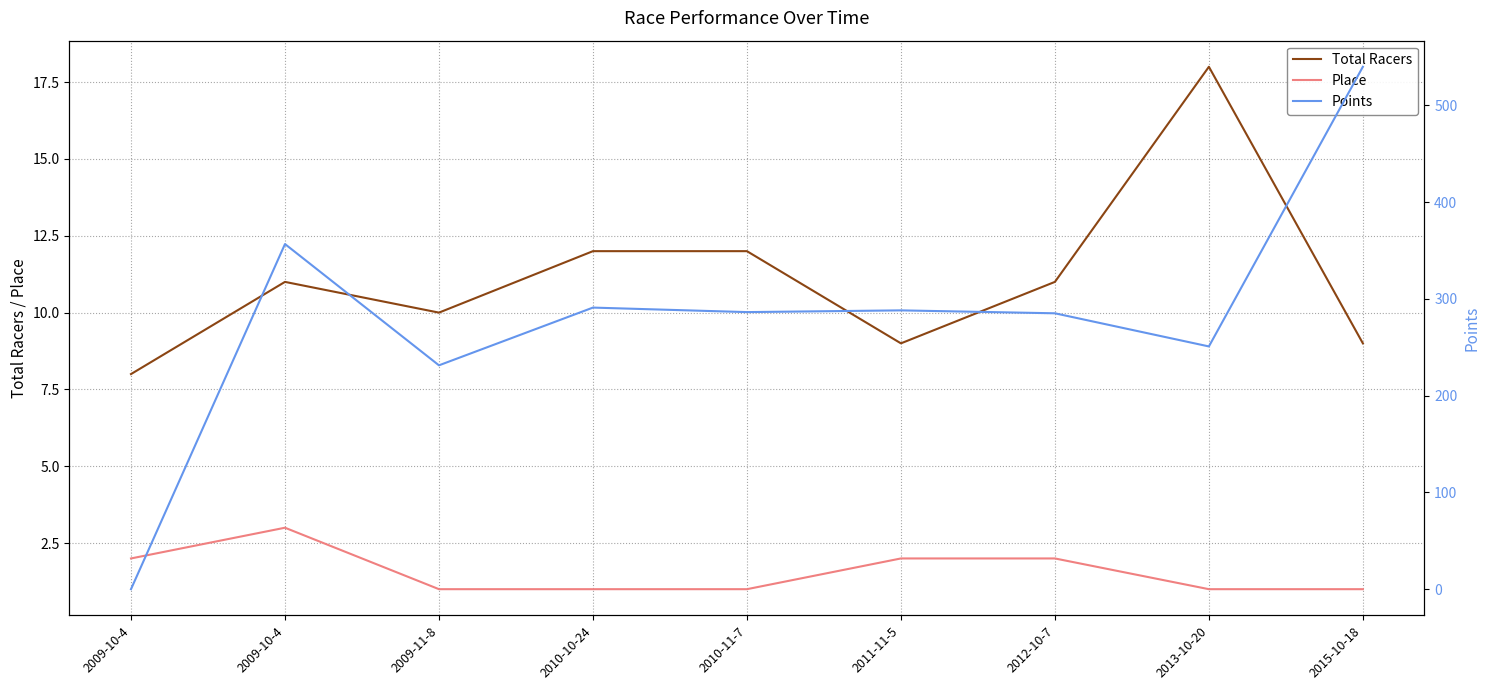

How many categories are shown in the chart?

9